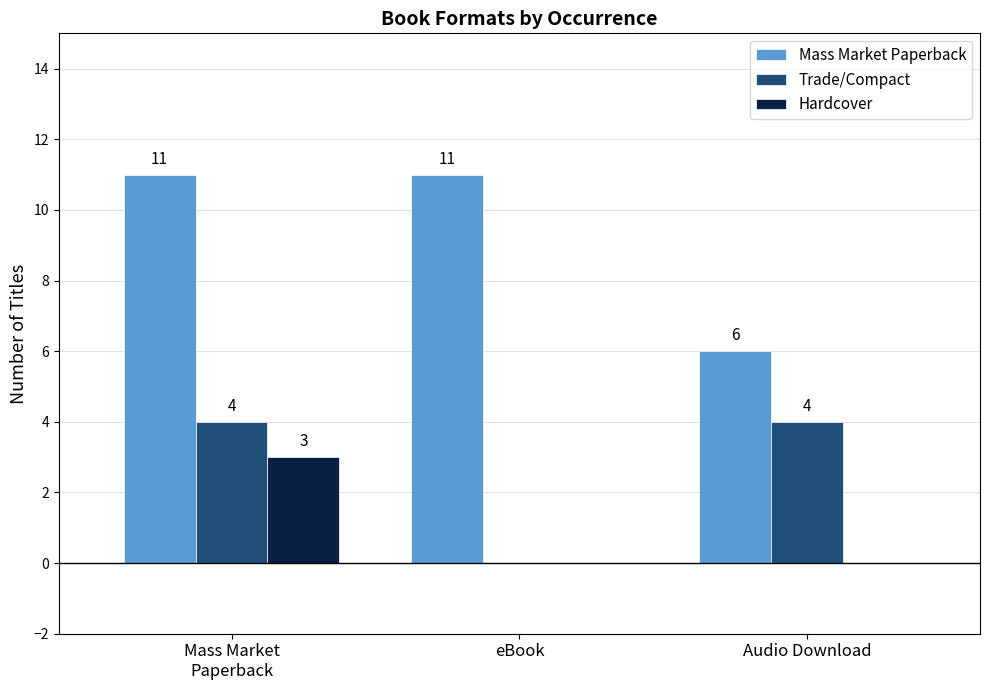

What is the greatest value displayed?

11